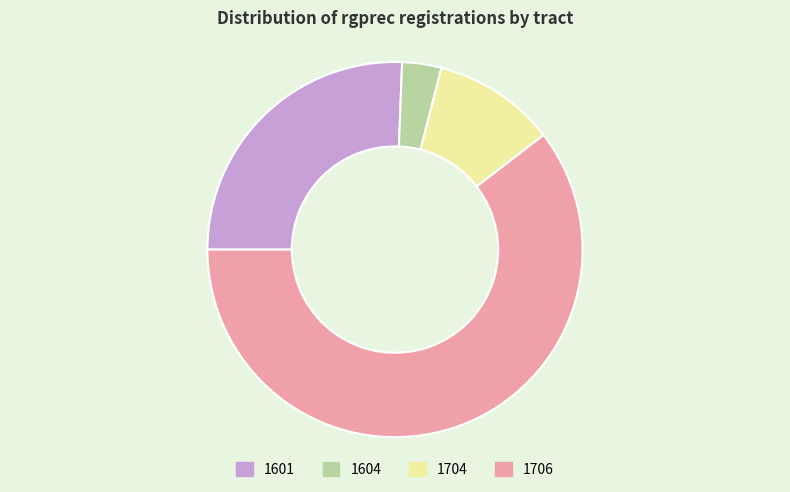

Which has a higher value, 1604 or 1706?

1706